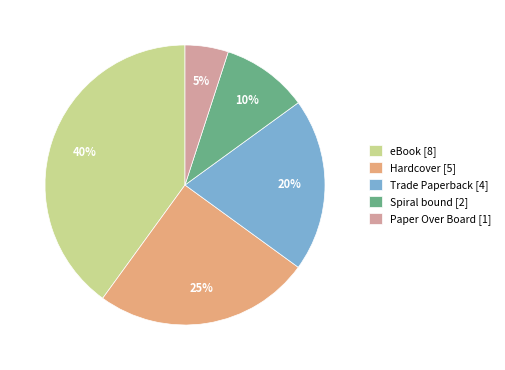

What percentage is the Hardcover slice, to the nearest percent?

25%